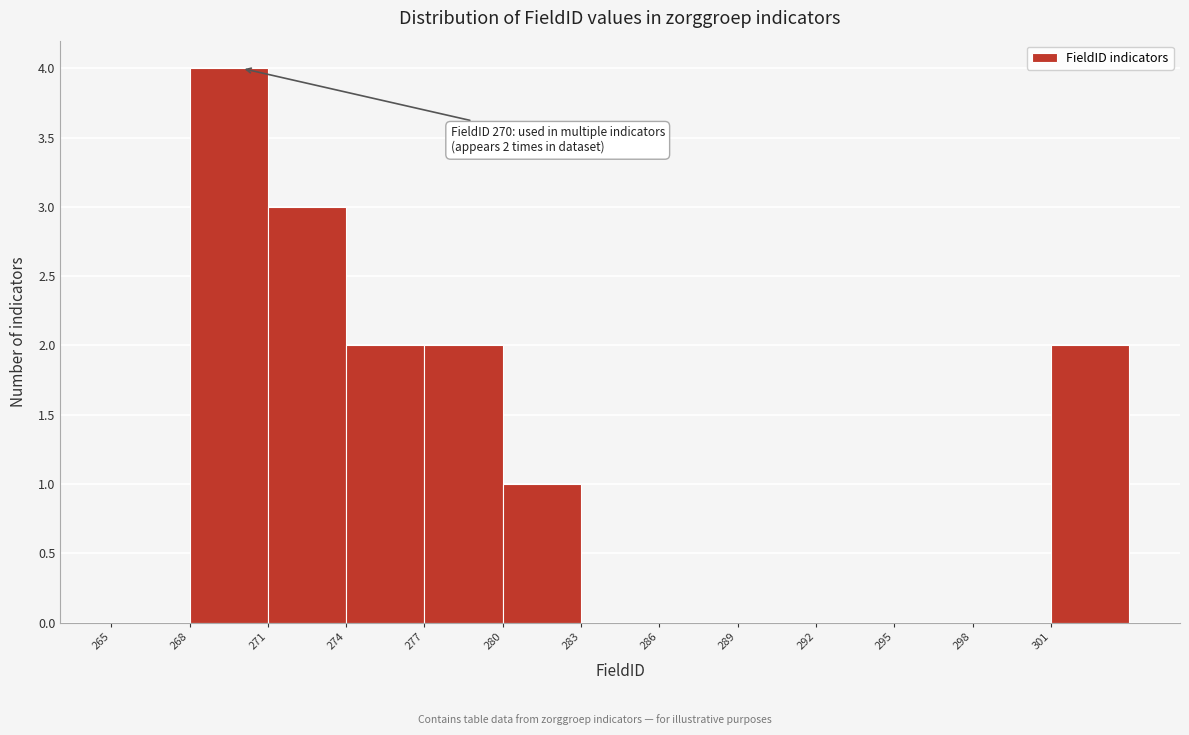

Over which range of the x-axis is the bar tallest?

268 to 271